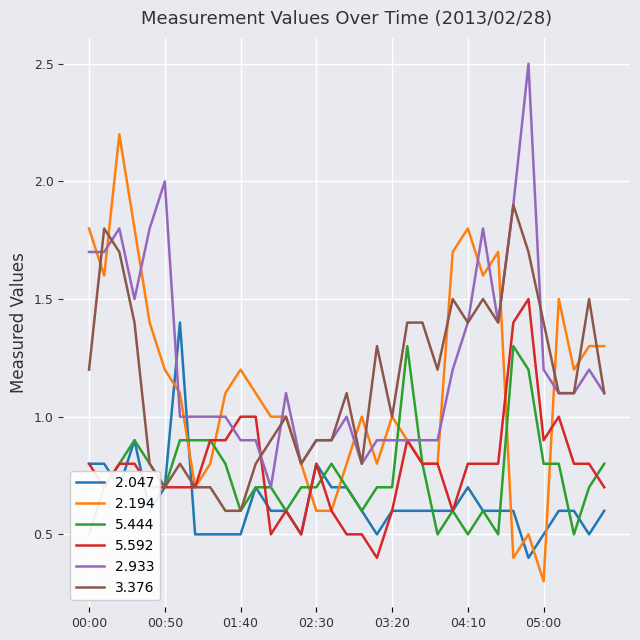

What is the total value across all series at 00:30?

7.3